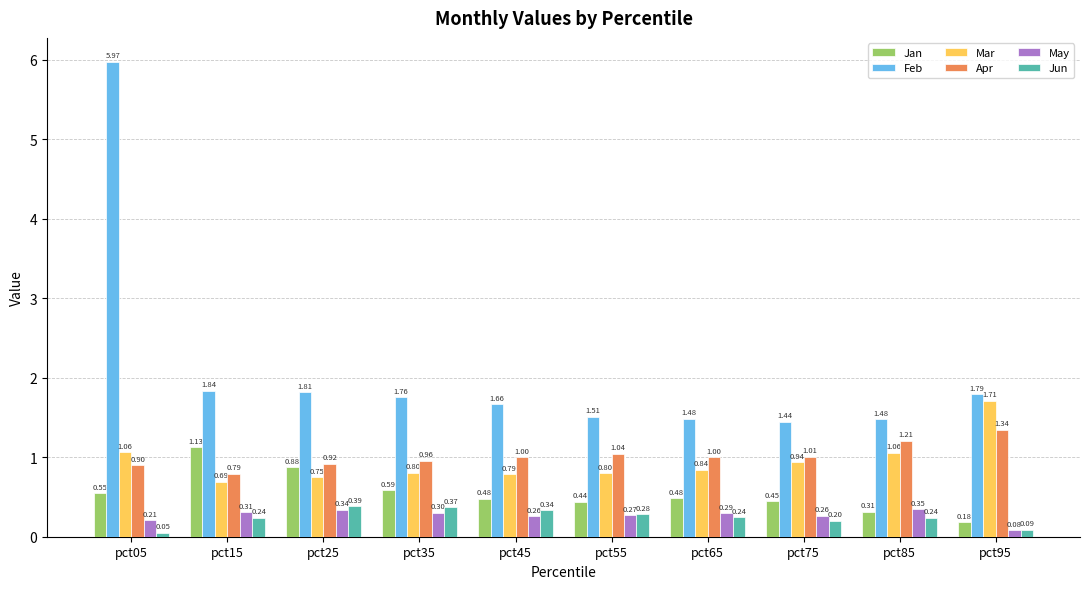

Which series changed the most between pct75 and pct95?

Mar